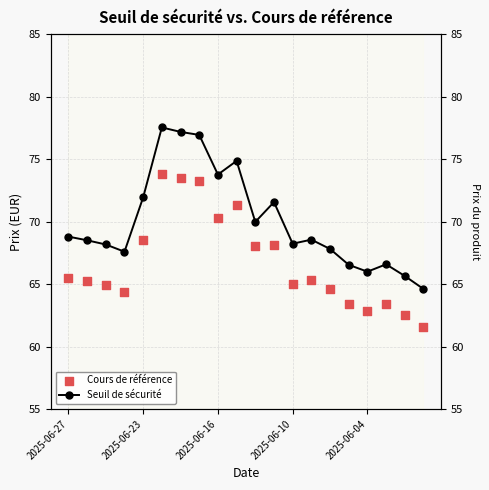

Which series has the largest total across all categories?

Seuil de sécurité